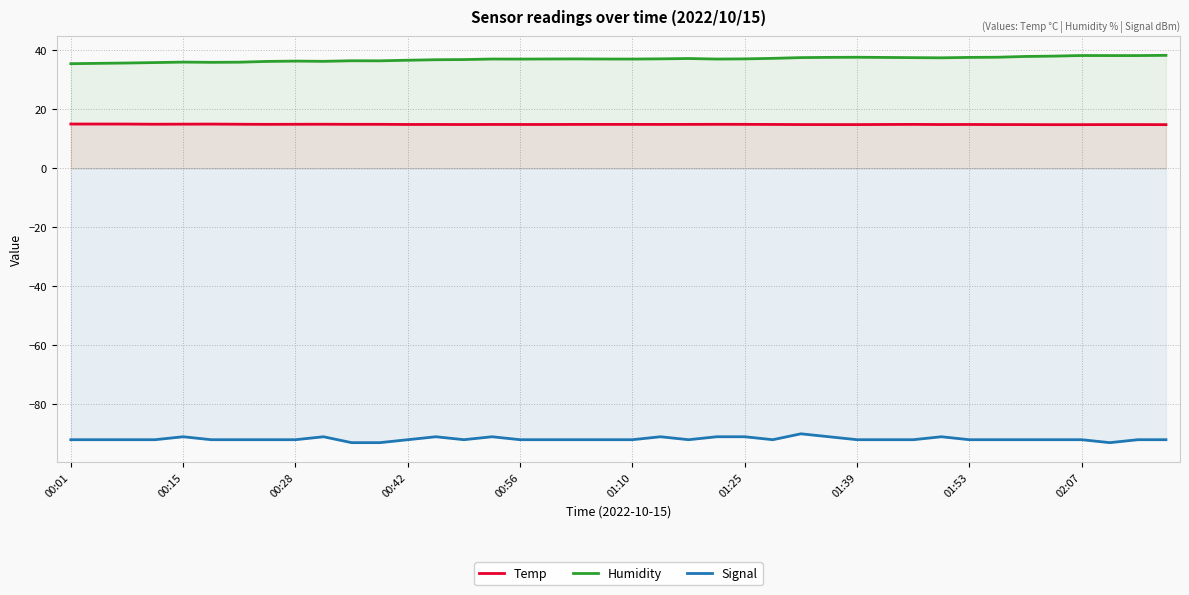

Read the Signal value at 00:42.

-92.0